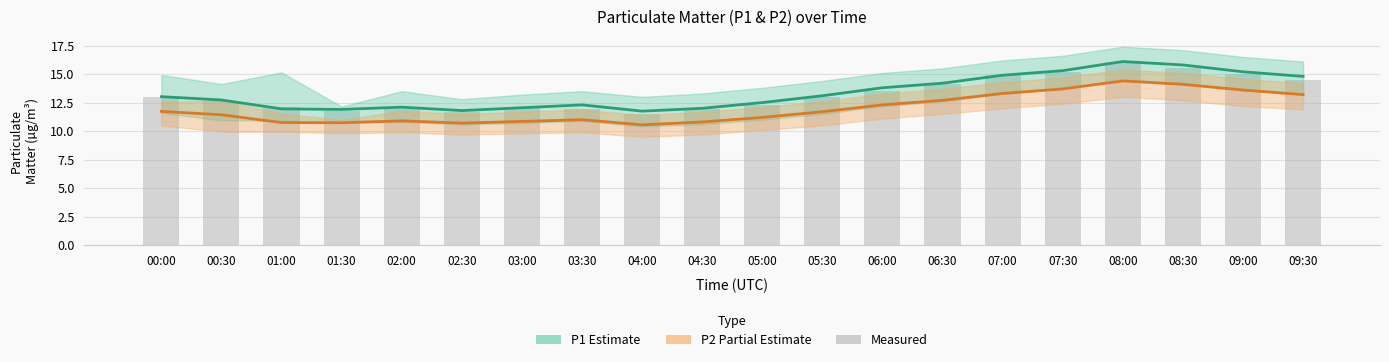

Reading right to left, list all the values displayed in this chart.

P1 (Estimate): 14.8	15.2	15.8	16.1	15.3	14.9	14.2	13.8	13.1	12.5	12.0	11.8	12.3	12.1	11.8	12.1	11.9	11.9	12.7	13.0
P2 (Partial): 13.2	13.6	14.1	14.4	13.7	13.3	12.7	12.3	11.7	11.2	10.8	10.6	11.0	10.8	10.7	10.9	10.7	10.8	11.4	11.7
Measured: 14.5	15.0	15.5	16.1	15.2	14.9	14.2	13.5	13.0	12.3	11.9	11.5	11.9	12.1	11.7	12.1	11.7	12.1	12.6	13.0